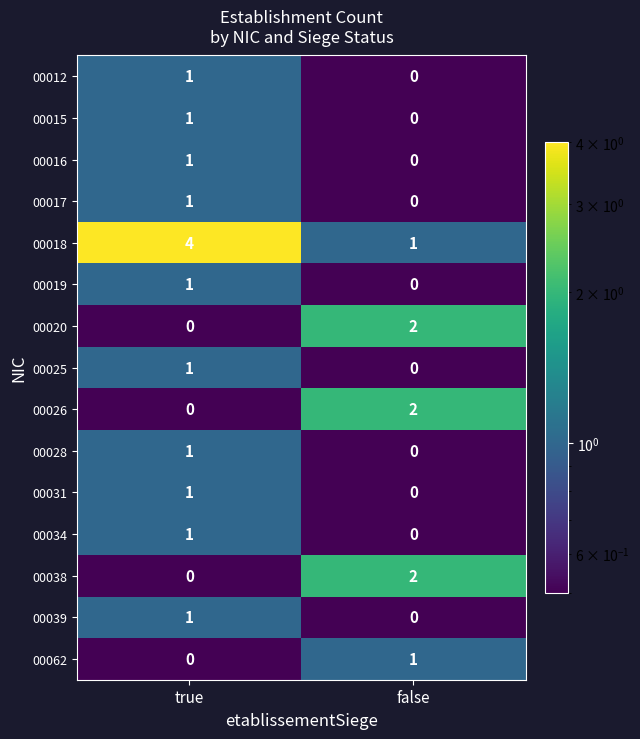

Count the number of categories in the chart.

2